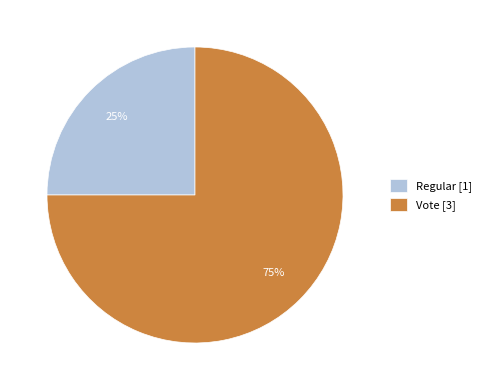

Do Regular [1] and Vote [3] together represent more than half of the pie?

Yes